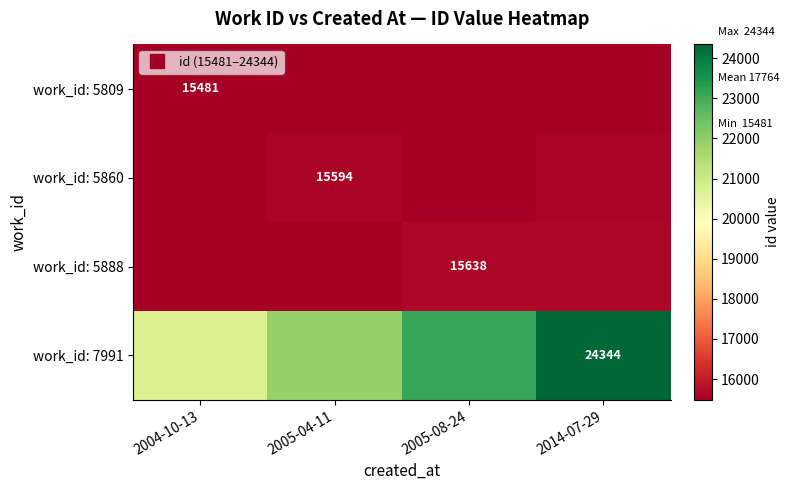

What is the smallest value displayed?

13254.9